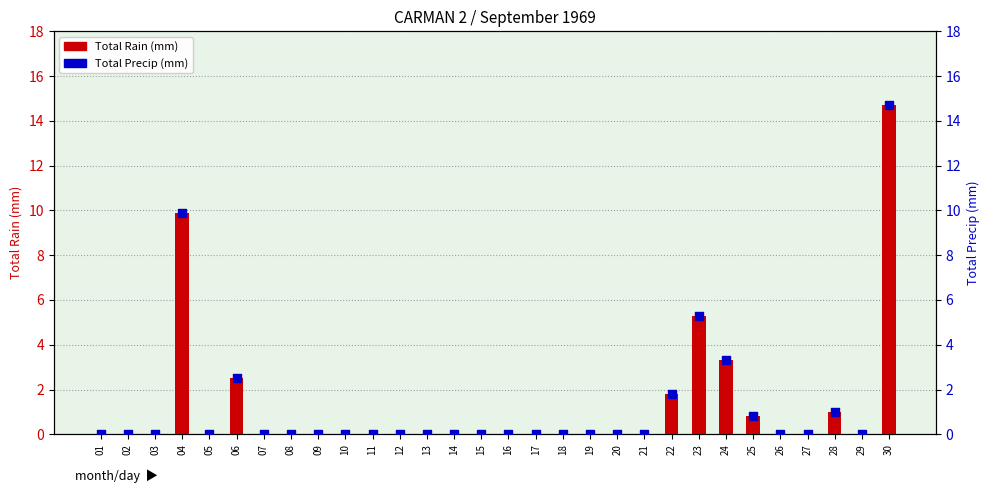

What are all the series names shown in the legend?

Total Rain (mm), Total Precip (mm)